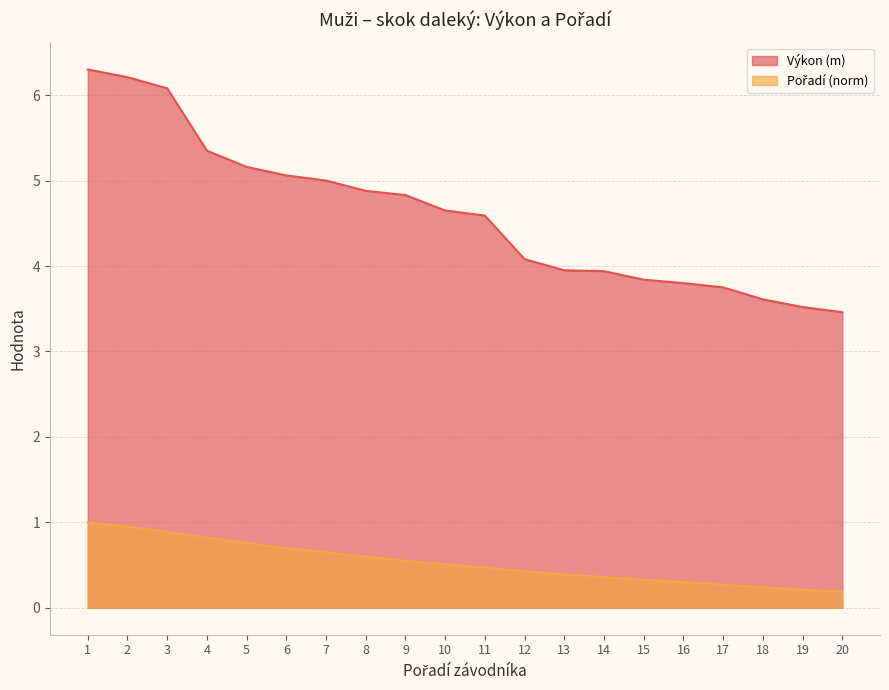

The value of Pořadí (norm) at 10 is 0.5. True or false?

True